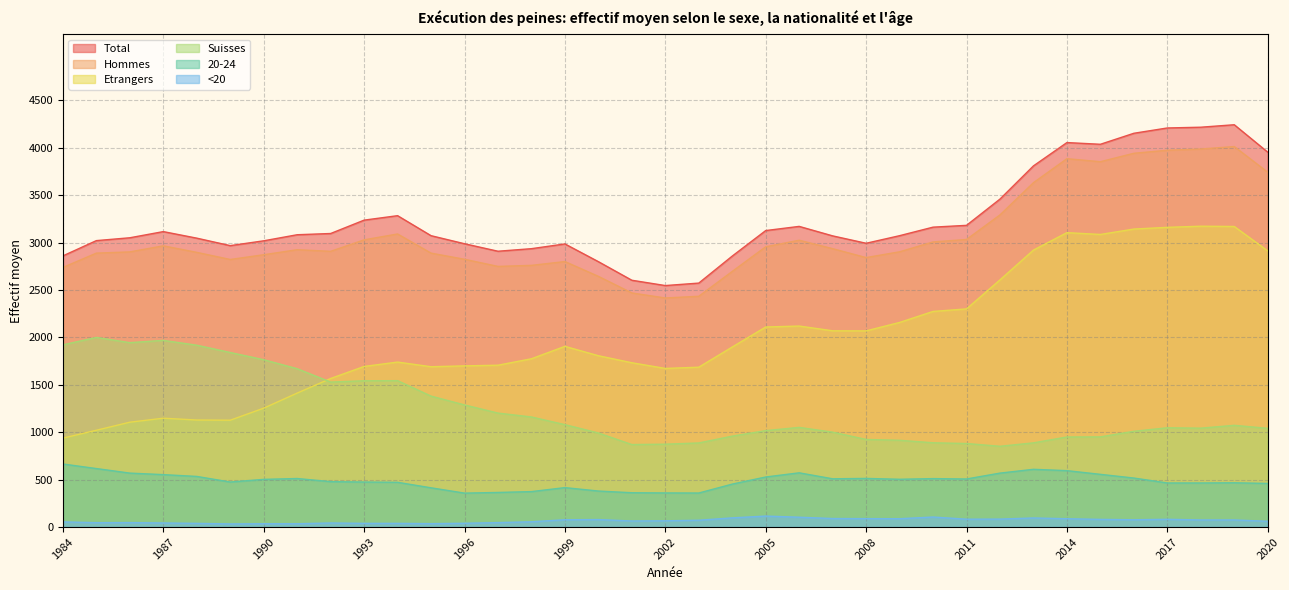

True or false: Total has a value of 3809 at 2013.

True